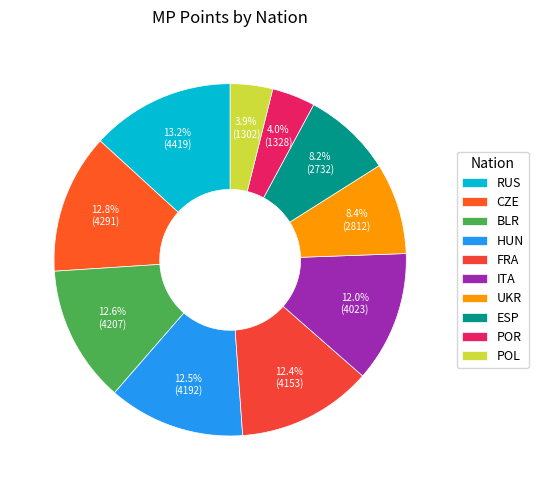

How much of the chart is everything except ITA?

88.0%